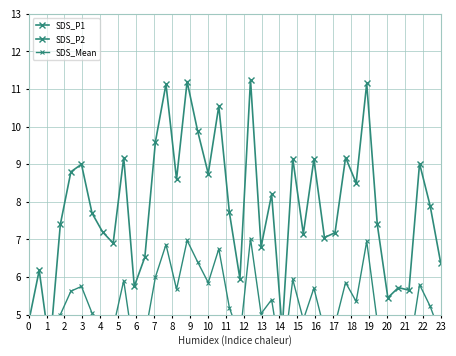

Is it true that SDS_P2 equals 1.2 at 1?

False